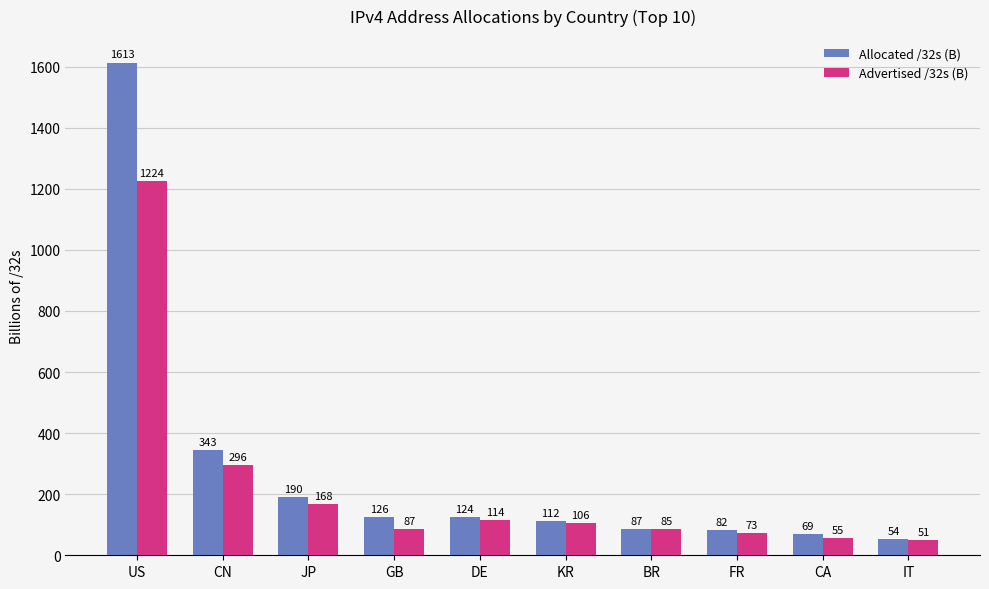

Are the bars horizontal?

No